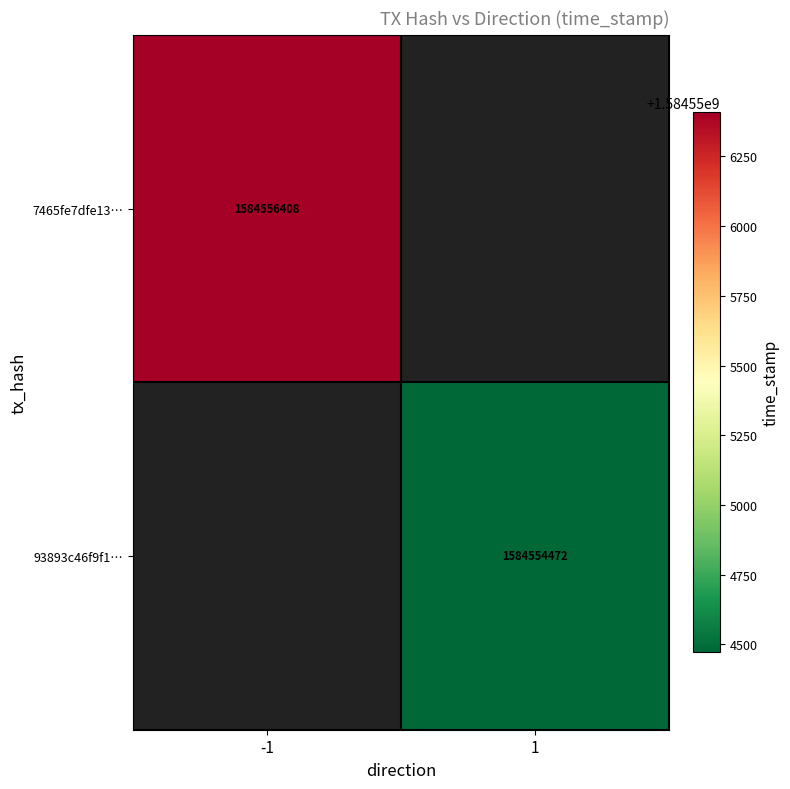

How many series are shown in this chart?

2